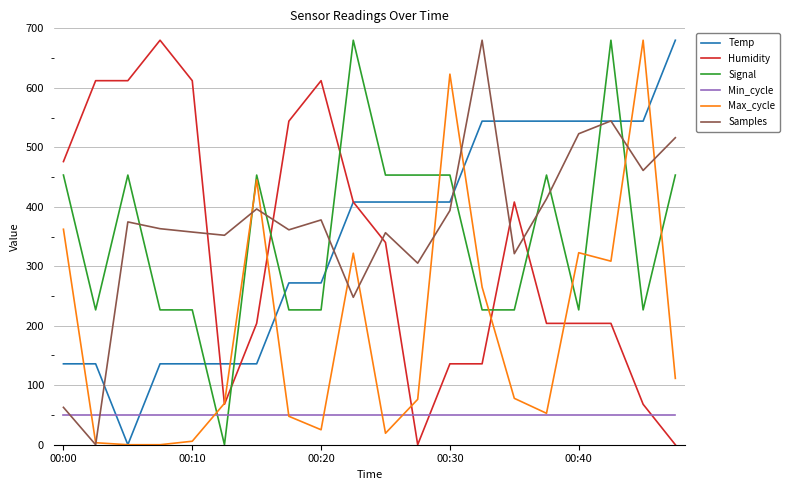

How many intersections are there between Signal and Samples?

9